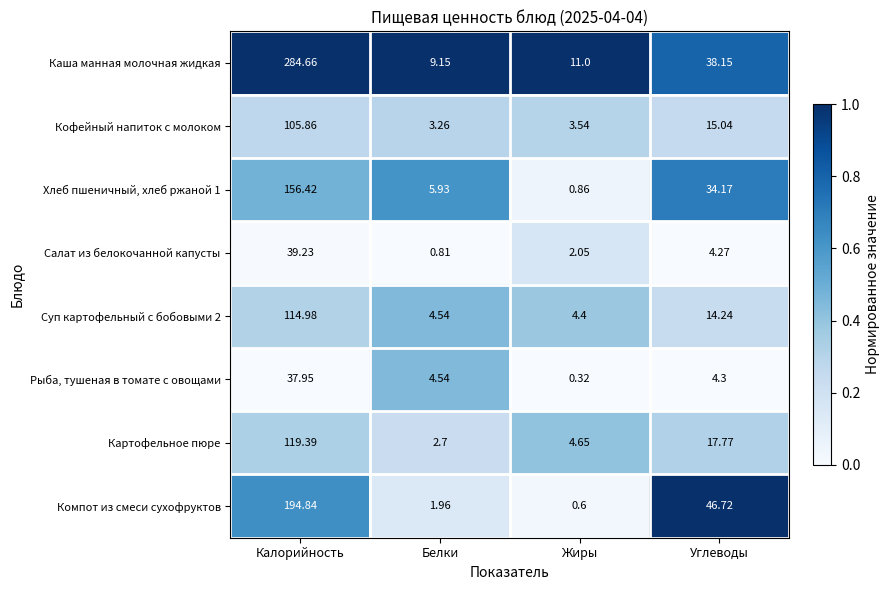

Is the value of Каша манная молочная жидкая at Калорийность greater than the value of Рыба, тушеная в томате с овощами at Белки?

Yes